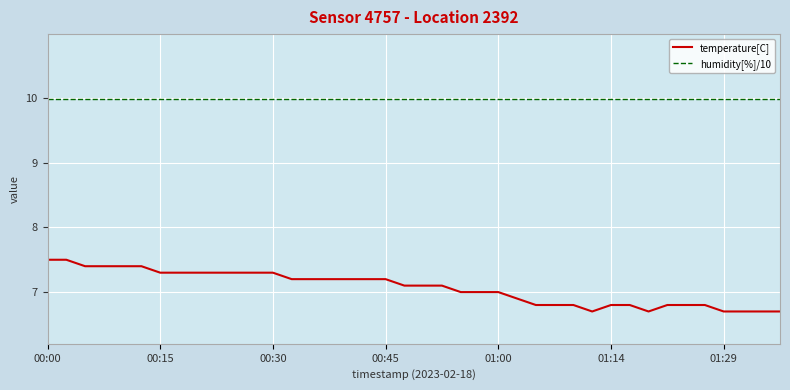

What is the difference between the maximum and minimum values in the temperature[C] series?

0.8